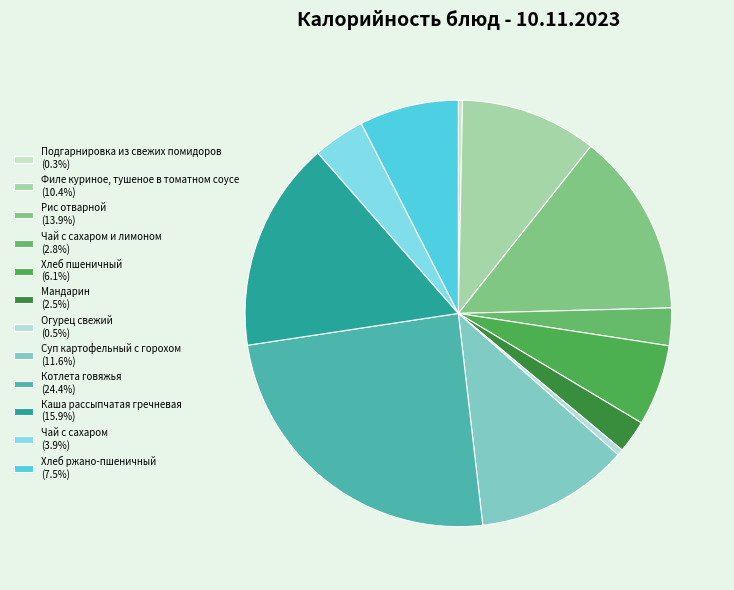

Count the number of slices in the pie.

12